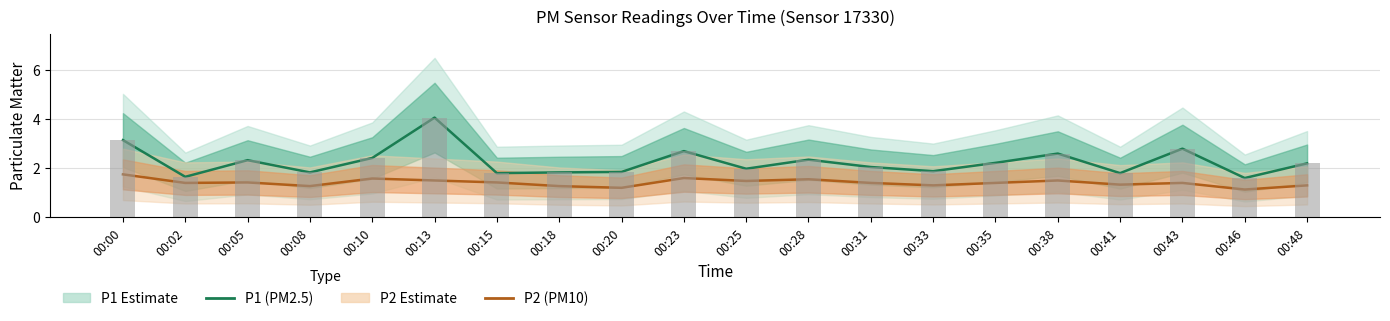

Reading left to right, transcribe all the data shown in this chart.

P1 (PM2.5): 3.1	1.6	2.3	1.8	2.4	4.1	1.8	1.8	1.9	2.7	2.0	2.4	2.0	1.9	2.2	2.6	1.8	2.8	1.6	2.2
P2 (PM10): 1.8	1.4	1.4	1.3	1.6	1.5	1.4	1.3	1.2	1.6	1.5	1.6	1.4	1.3	1.4	1.5	1.3	1.4	1.1	1.3